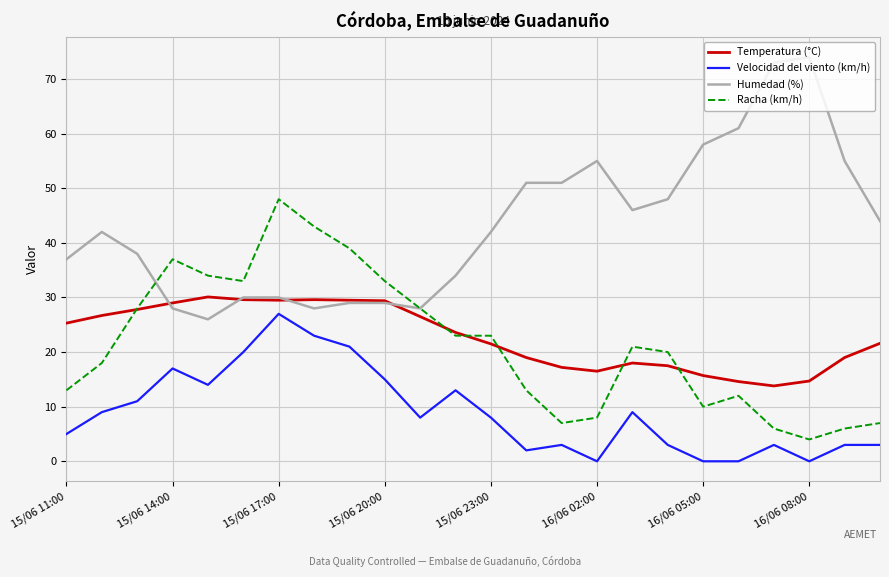

Which series has the largest total across all categories?

Humedad (%)